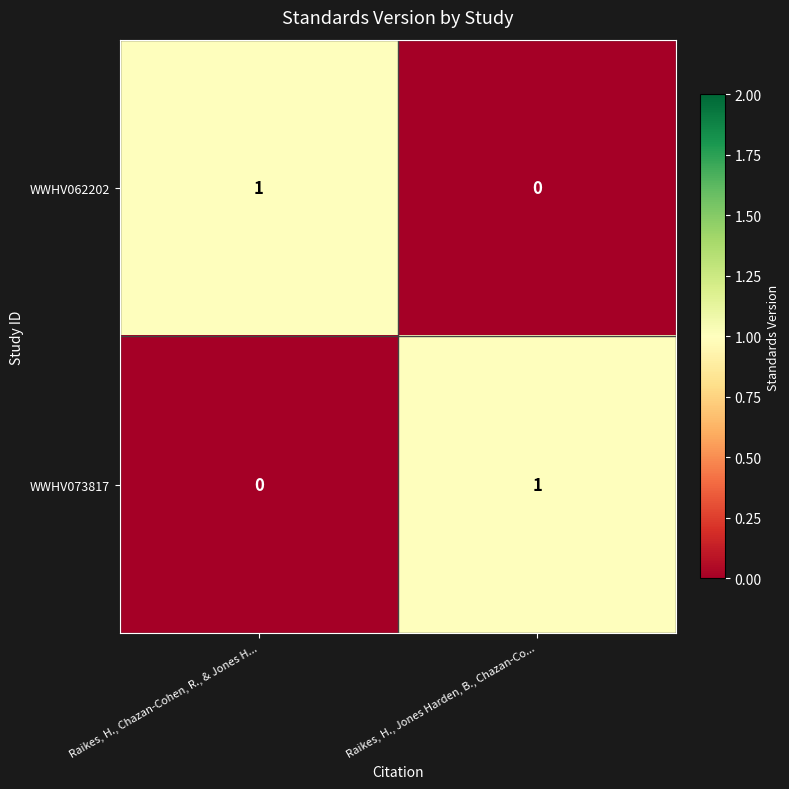

True or false: WWHV062202 has a value of 1 at Raikes, H., Chazan-Cohen, R., & Jones H....

True